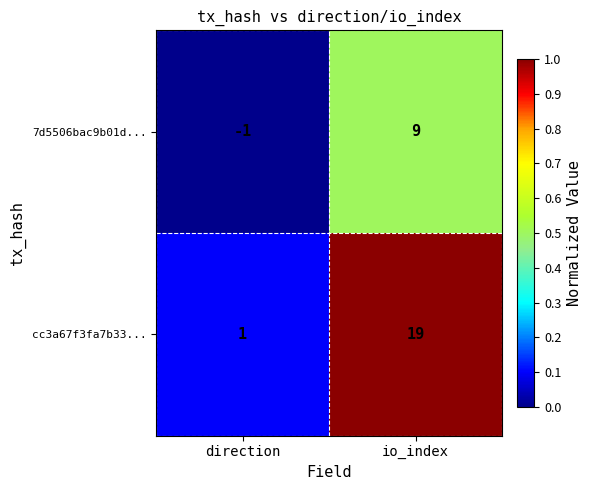

What value does the cc3a67f3fa7b33... series have at io_index, to the nearest 10?

20